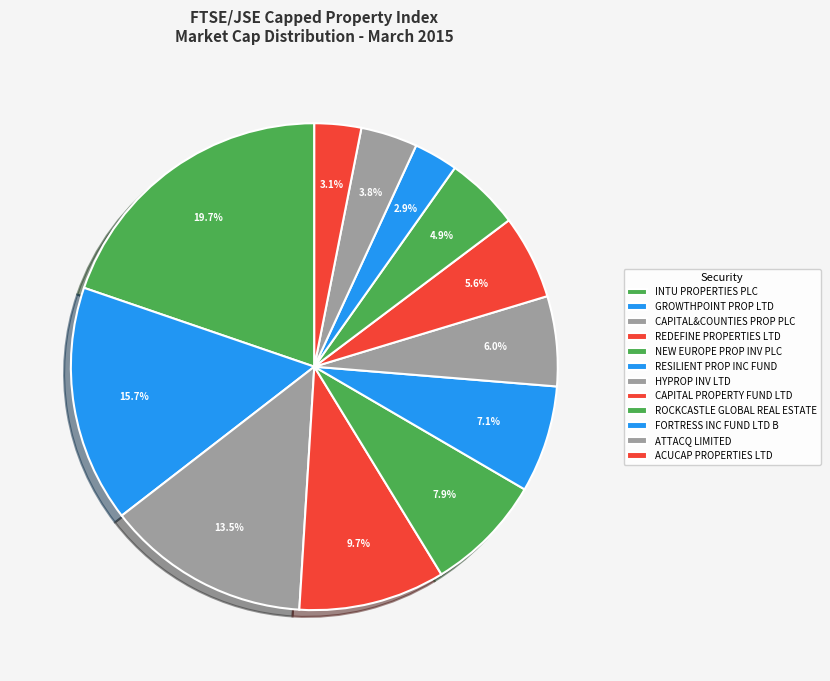

To the nearest percent, what is the combined percentage of HYPROP INV LTD and CAPITAL&COUNTIES PROP PLC?

20%